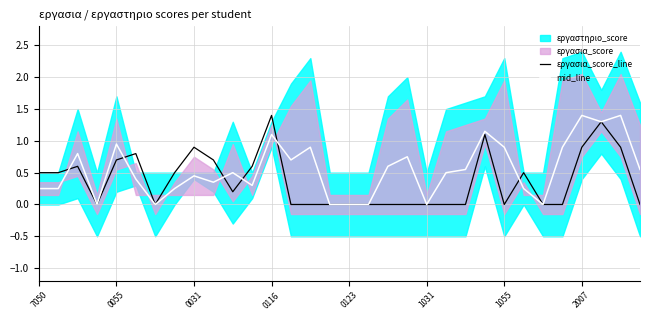

What is the difference between the highest and lowest values at 0031?

0.2